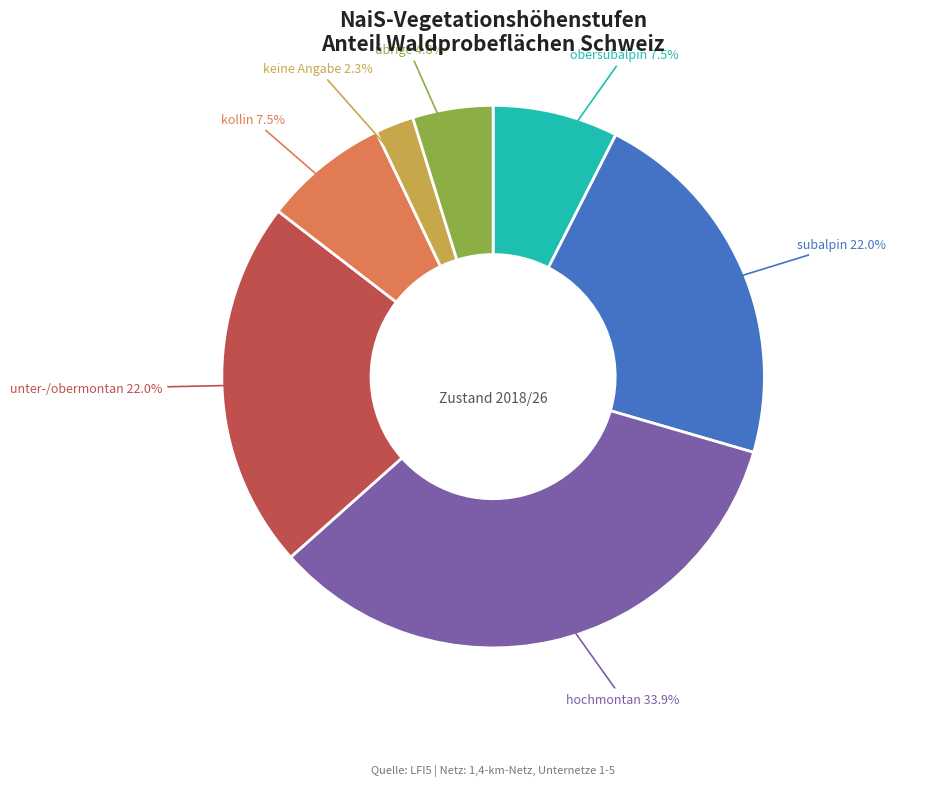

What is the smallest slice in the pie chart?

keine Angabe